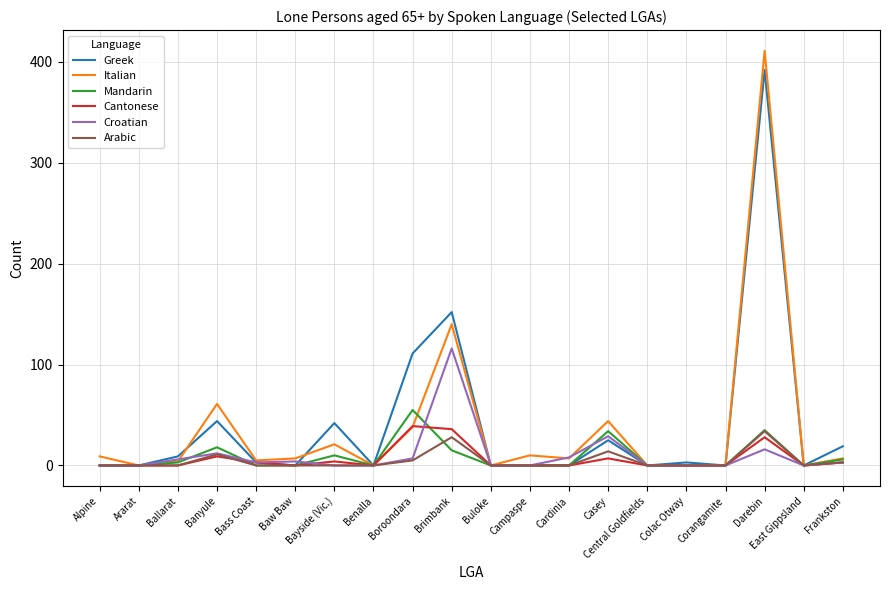

In Italian, how many points are higher than both neighbors (excluding endpoints)?

6